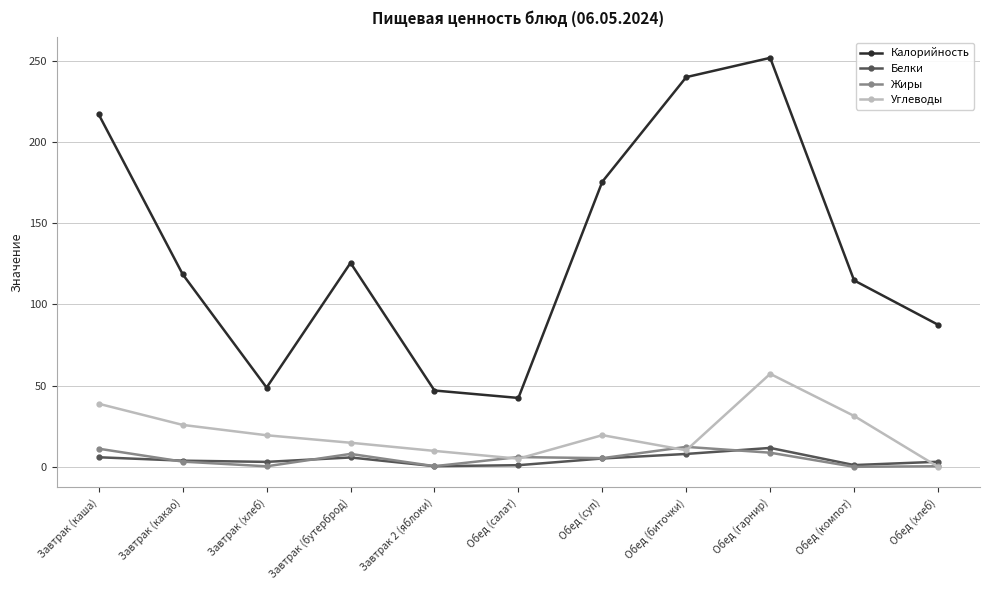

How many times do Углеводы and Белки cross each other?

1